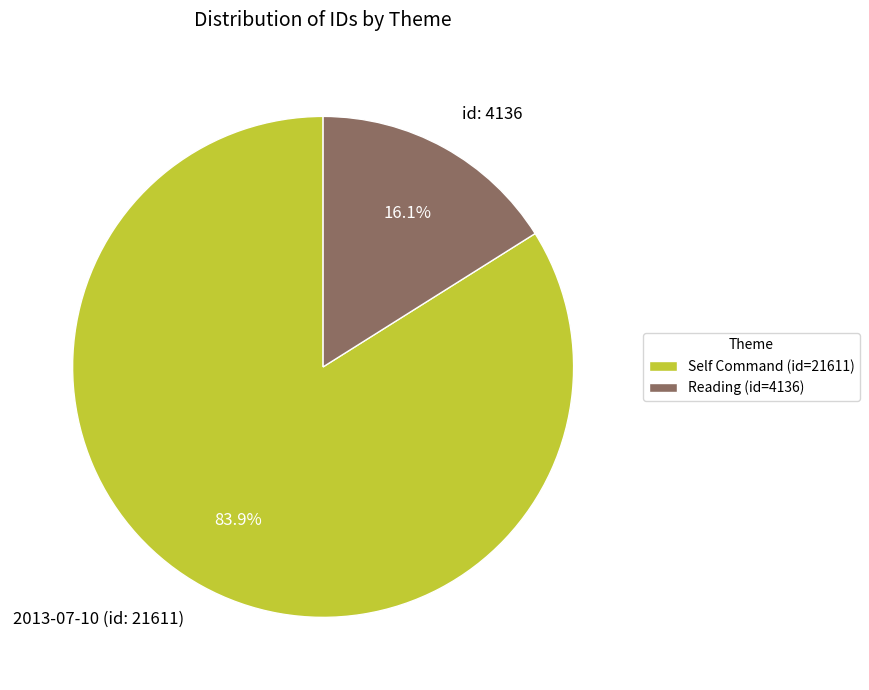

To the nearest percent, what portion does id: 4136 represent?

16%